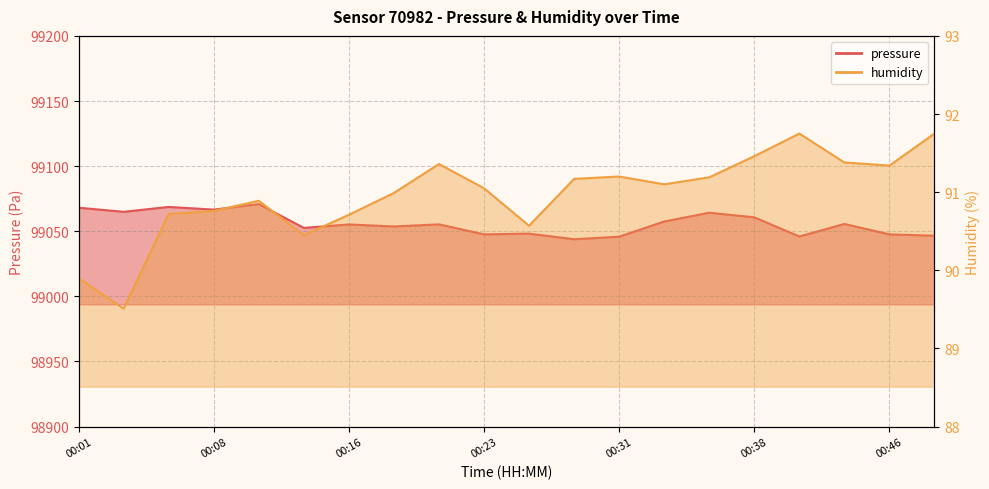

The pressure series shows 99046.0 at 00:41. True or false?

True